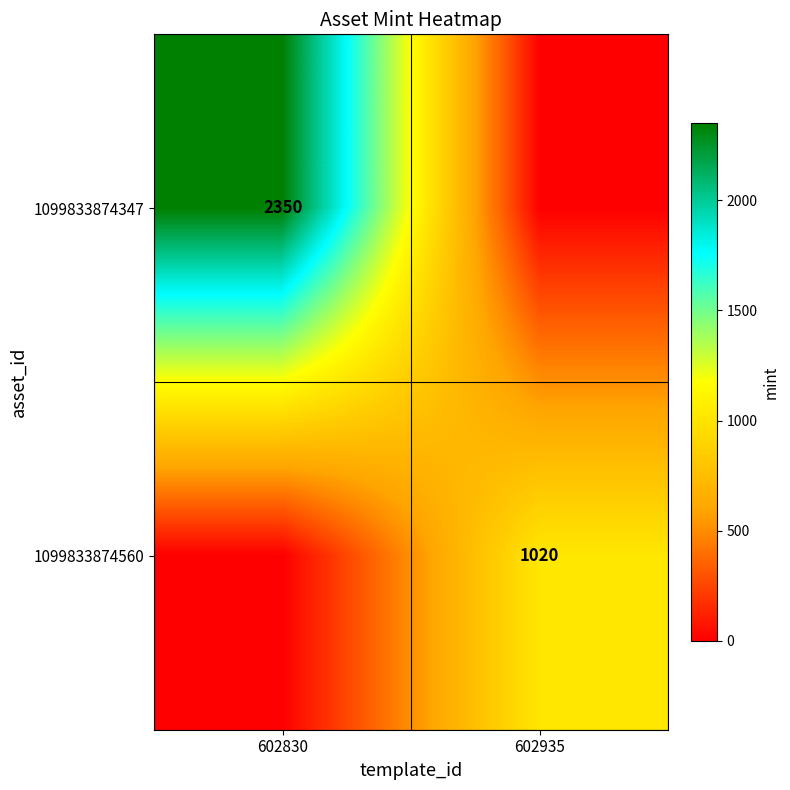

The 1099833874347 series shows 827 at 602830. True or false?

False